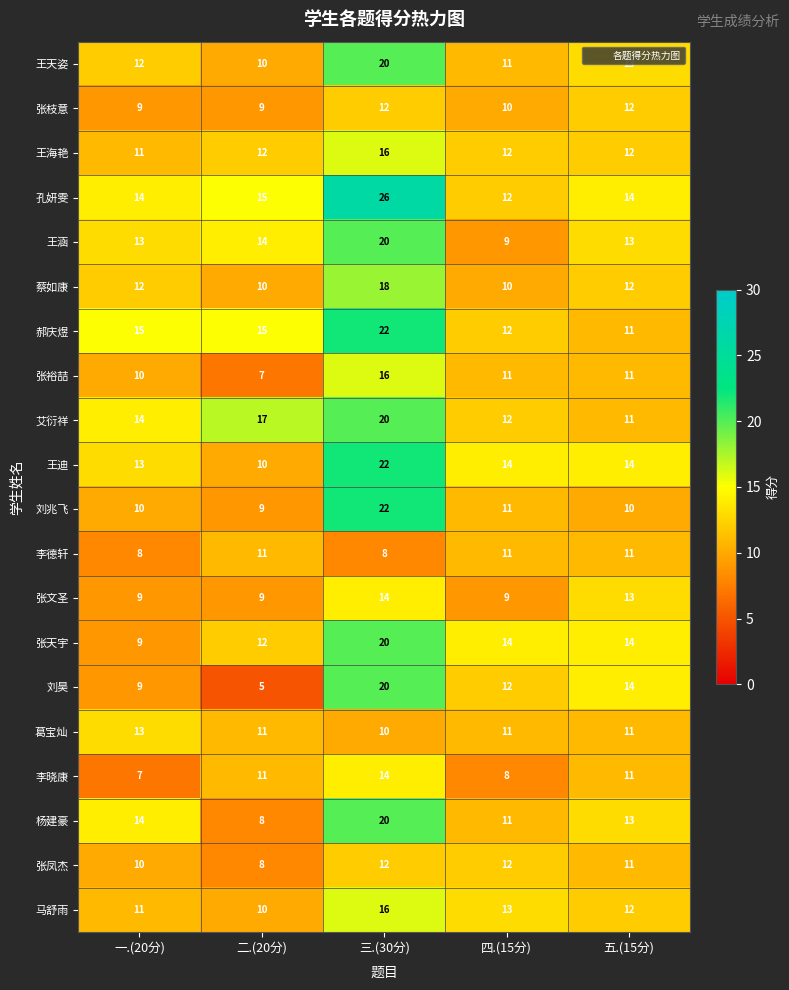

The 张凤杰 series shows 10 at 一.(20分). True or false?

True